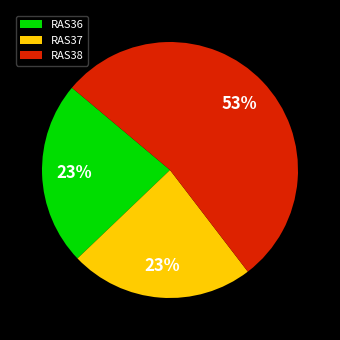

Does any single category account for the majority?

Yes